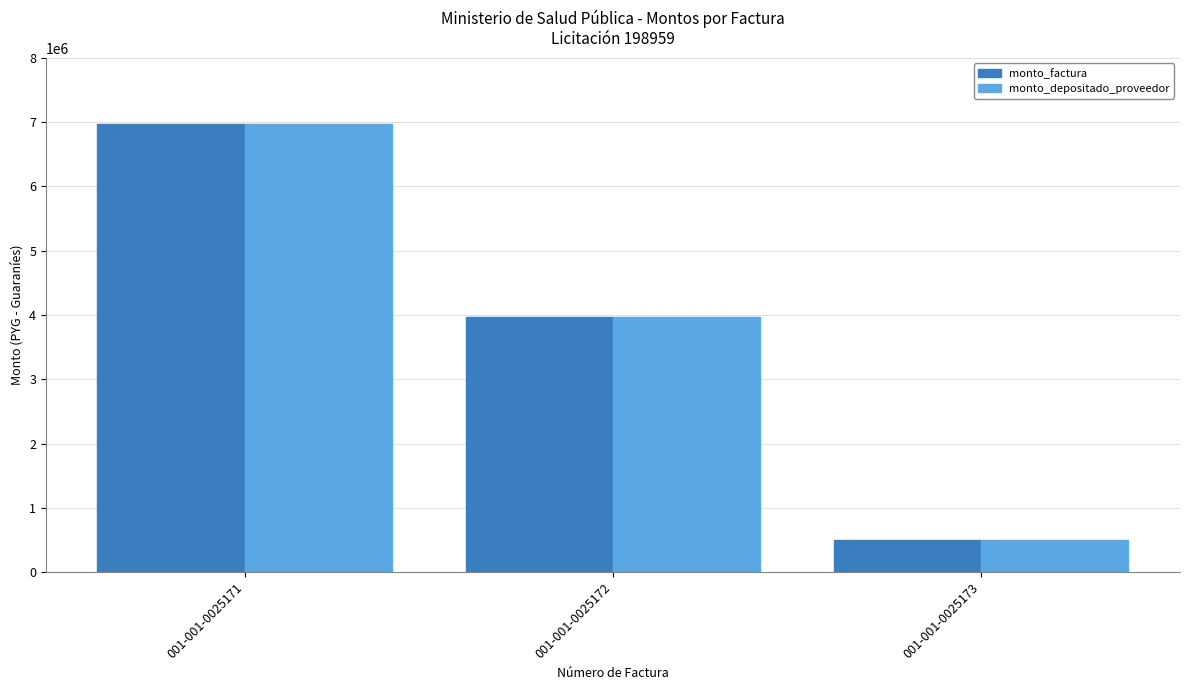

How many bars are there in each group?

2